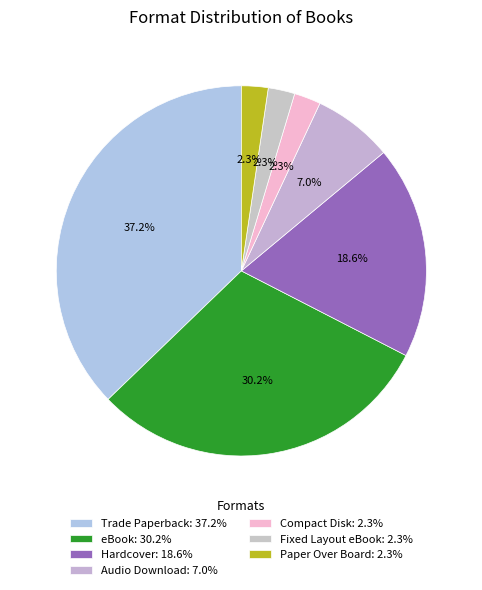

How many segments does this pie chart have?

7